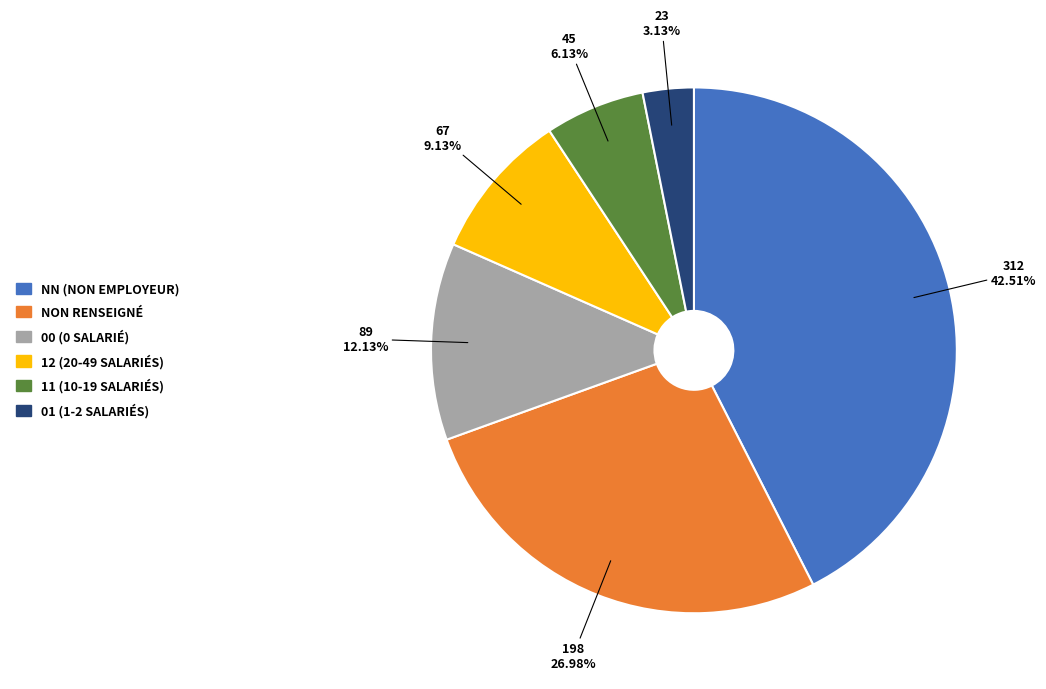

Does any single category account for the majority?

No